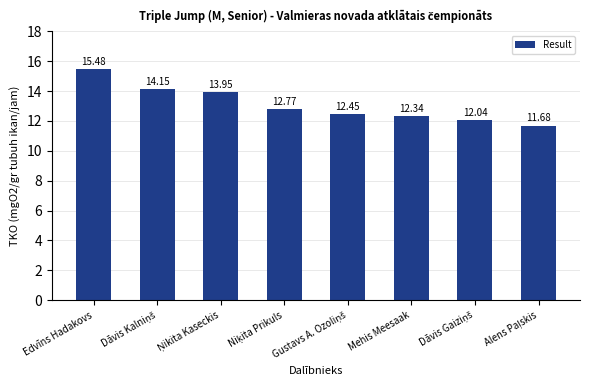

At which label does the data first exceed 12?

Edvīns Hadakovs